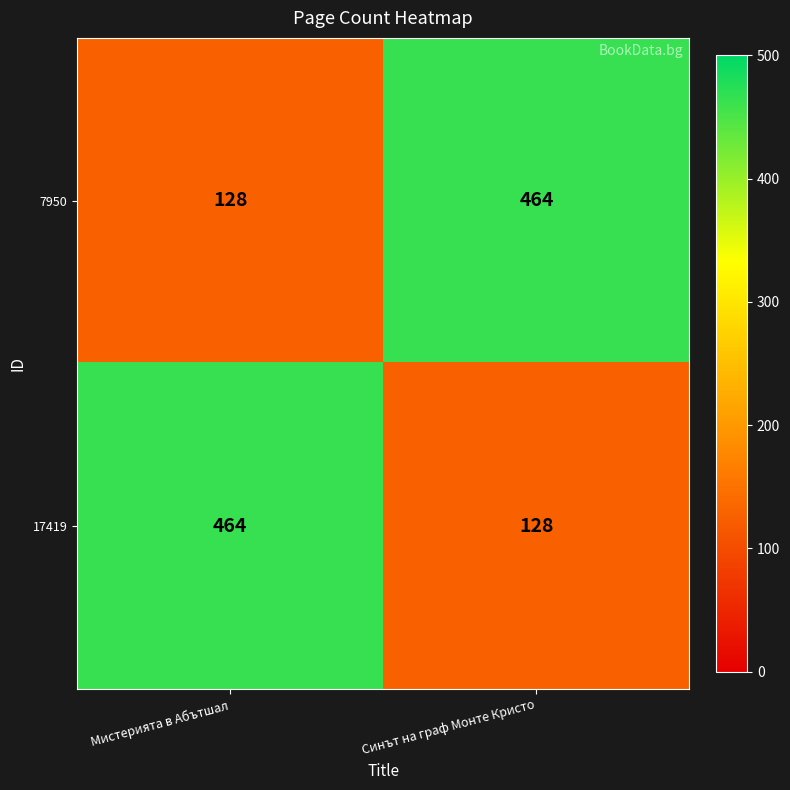

What is the sum of all 7950 values?

592